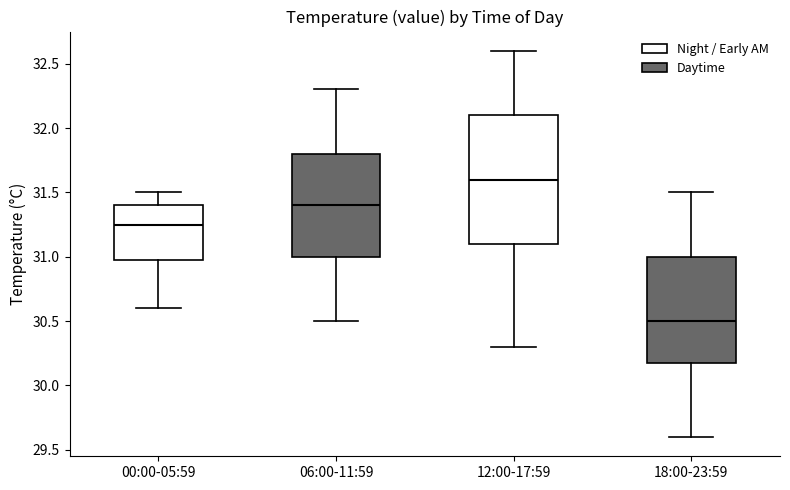

Which box's median line is the highest?

12:00-17:59